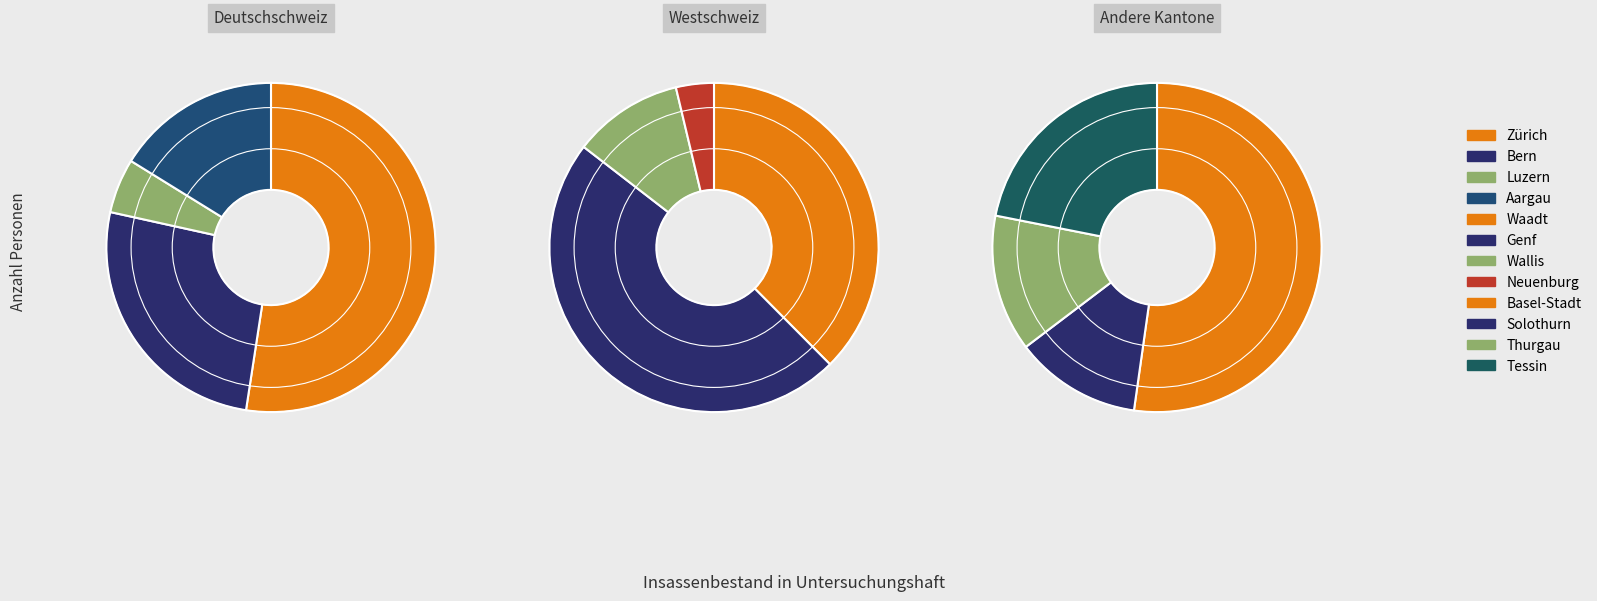

Does Basel-Landschaft account for over 50% of the chart?

No